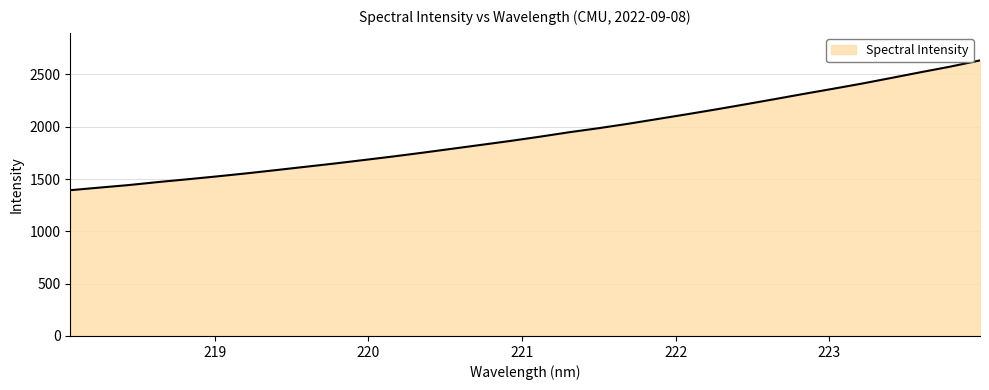

How many values exceed 1905?

16